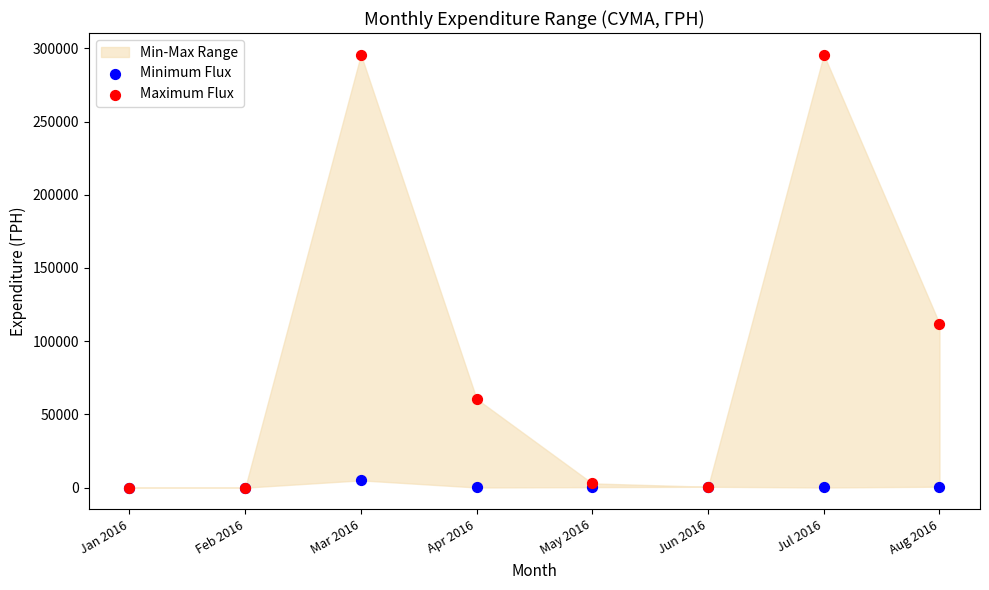

Across all series, what Y value is closest to 147819?

111990.4